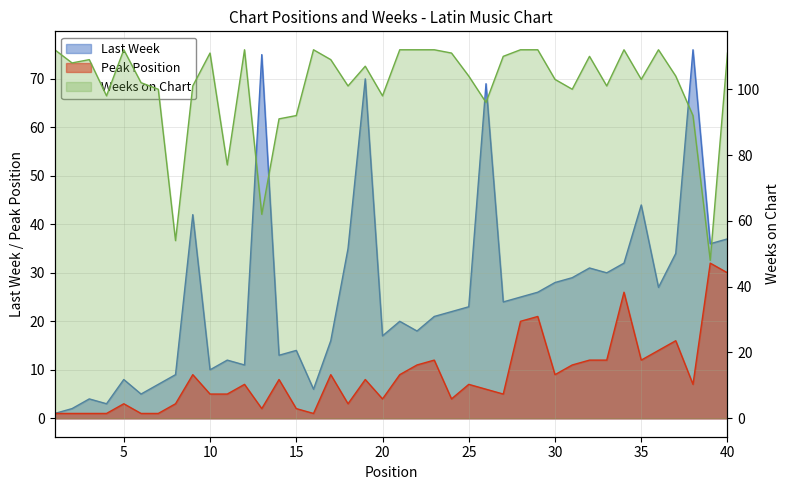

Reading left to right, extract all data points from this chart.

Last Week: 1	2	4	3	8	5	7	9	42	10	12	11	75	13	14	6	16	35	70	17	20	18	21	22	23	69	24	25	26	28	29	31	30	32	44	27	34	76	36	37
Peak Position: 1	1	1	1	3	1	1	3	9	5	5	7	2	8	2	1	9	3	8	4	9	11	12	4	7	6	5	20	21	9	11	12	12	26	12	14	16	7	32	30
Weeks on Chart: 112	108	109	98	112	102	100	54	101	111	77	112	62	91	92	112	109	101	107	98	112	112	112	111	104	96	110	112	112	103	100	110	101	112	103	112	104	92	48	111